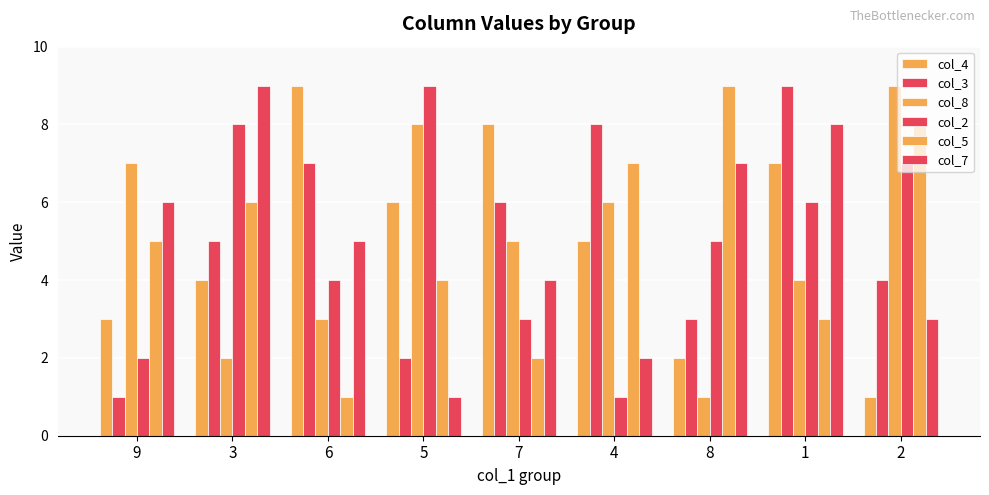

Reading left to right, list all the values displayed in this chart.

col_4: 9=3	3=4	6=9	5=6	7=8	4=5	8=2	1=7	2=1
col_3: 9=1	3=5	6=7	5=2	7=6	4=8	8=3	1=9	2=4
col_8: 9=7	3=2	6=3	5=8	7=5	4=6	8=1	1=4	2=9
col_2: 9=2	3=8	6=4	5=9	7=3	4=1	8=5	1=6	2=7
col_5: 9=5	3=6	6=1	5=4	7=2	4=7	8=9	1=3	2=8
col_7: 9=6	3=9	6=5	5=1	7=4	4=2	8=7	1=8	2=3